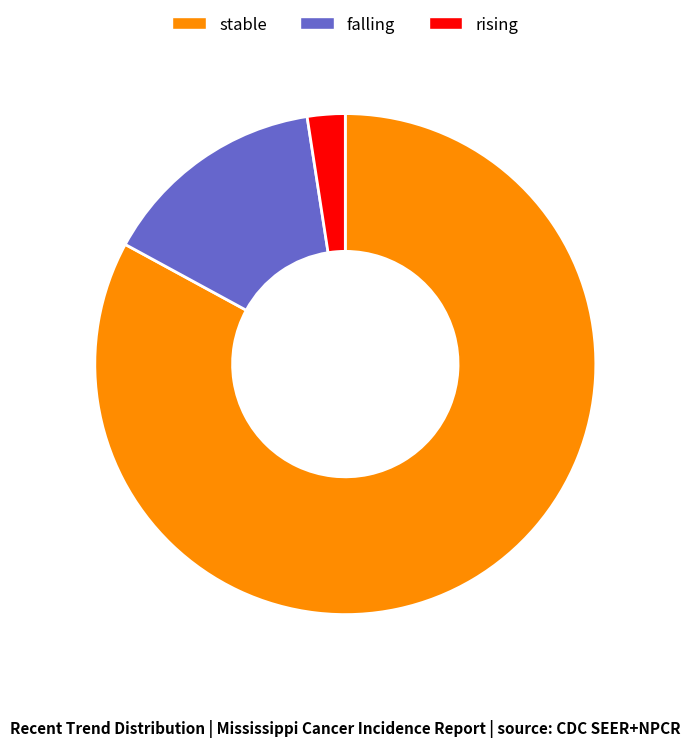

What is the smallest slice in the pie chart?

rising